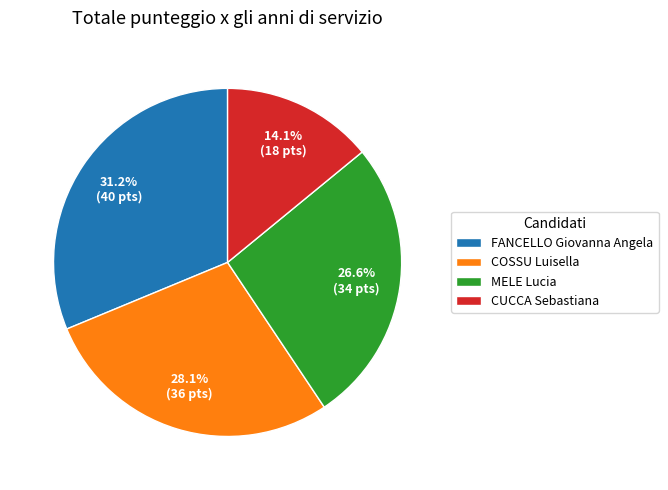

Count the number of slices in the pie.

4